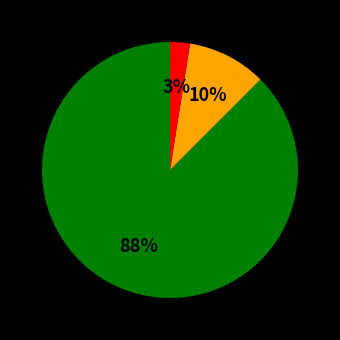

Is there a majority slice in this chart?

Yes